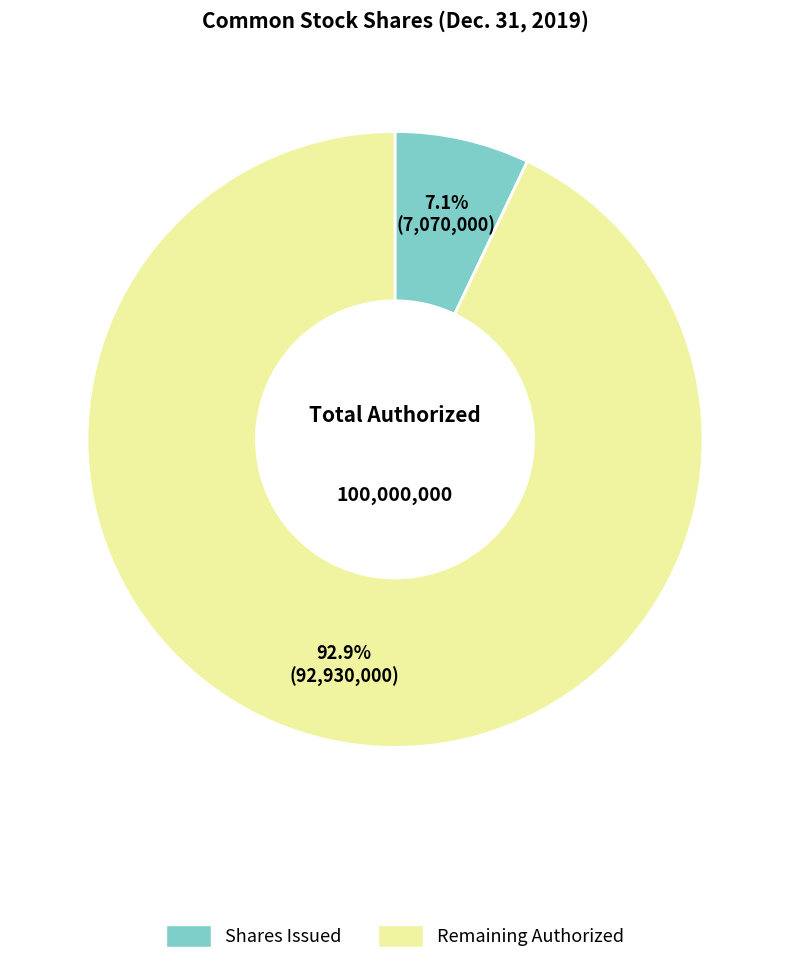

How many segments does this pie chart have?

2